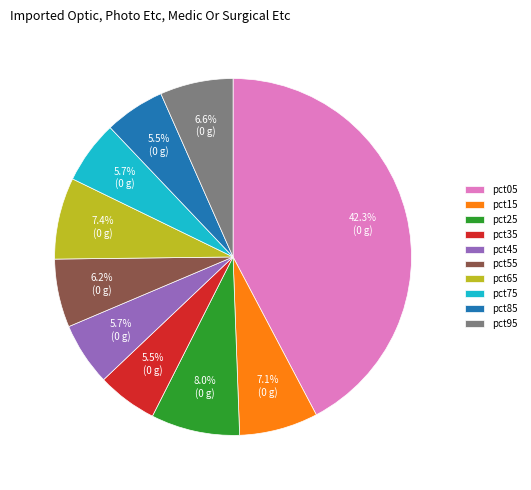

How many segments does this pie chart have?

10